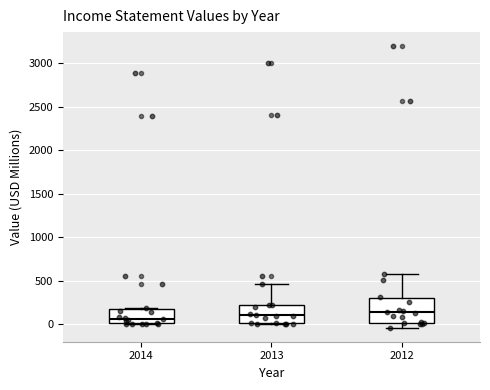

Reading left to right, transcribe this box plot: for each box, give where its median line is, the range the box spans, and where its two whiskers end, as read against the y-axis. The values are not printed on the chart, so give them approximately, as read against the axis.

2014: median 50, box 0 to 200, whiskers 0 to 200
2013: median 100, box 0 to 200, whiskers 0 to 450
2012: median 150, box 0 to 300, whiskers -50 to 550